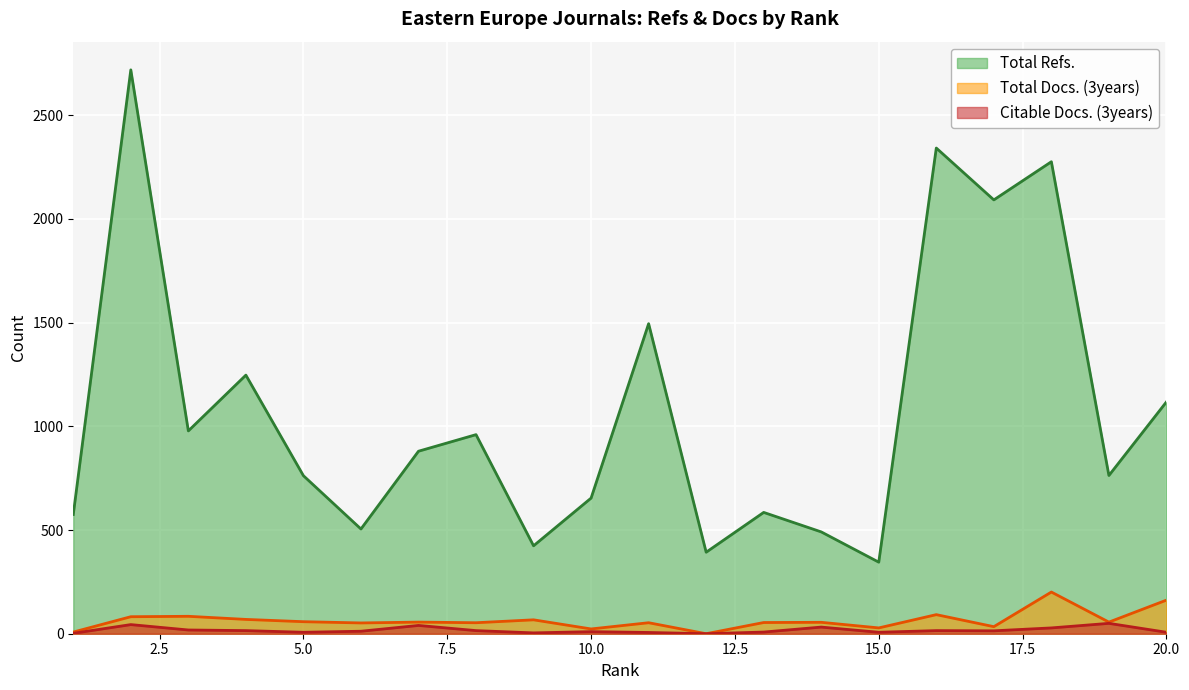

Reading left to right, list all the values displayed in this chart.

Total Refs.: 1=575	2=2719	3=978	4=1247	5=762	6=505	7=880	8=960	9=424	10=654	11=1495	12=393	13=585	14=491	15=345	16=2342	17=2092	18=2276	19=763	20=1118
Total Docs. (3years): 1=8	2=82	3=84	4=69	5=58	6=52	7=56	8=53	9=67	10=23	11=53	12=0	13=54	14=55	15=28	16=92	17=34	18=201	19=56	20=162
Citable Docs. (3years): 1=2	2=44	3=18	4=15	5=7	6=12	7=40	8=15	9=4	10=10	11=6	12=0	13=8	14=32	15=7	16=15	17=14	18=28	19=50	20=7